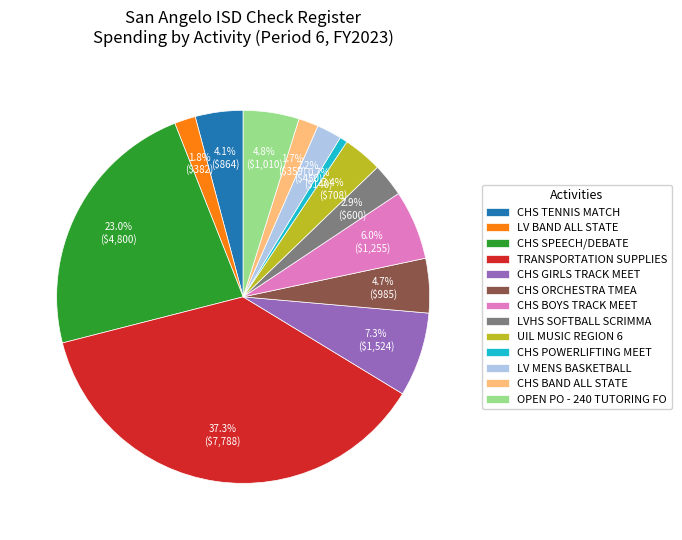

What percentage is NOT represented by LVHS SOFTBALL SCRIMMA?

97.1%